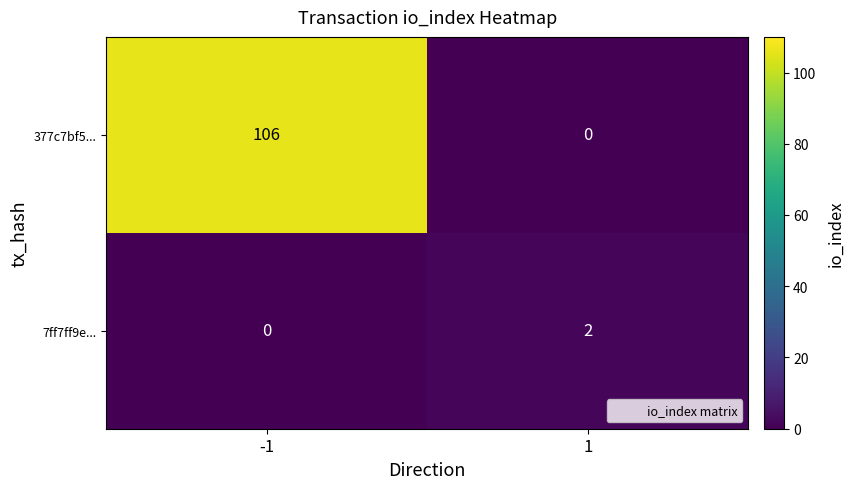

The value of 7ff7ff9e... at 1 is 2. True or false?

True